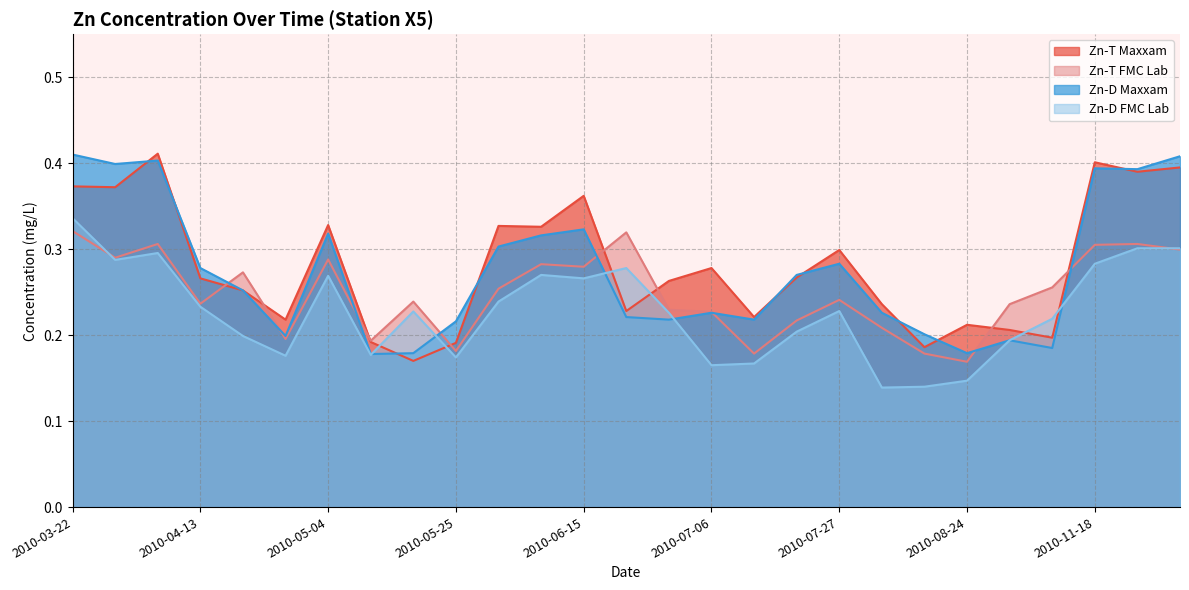

Is the value of Zn-T Maxxam at 2010-04-27 greater than the value of Zn-T FMC Lab at 2010-05-25?

Yes